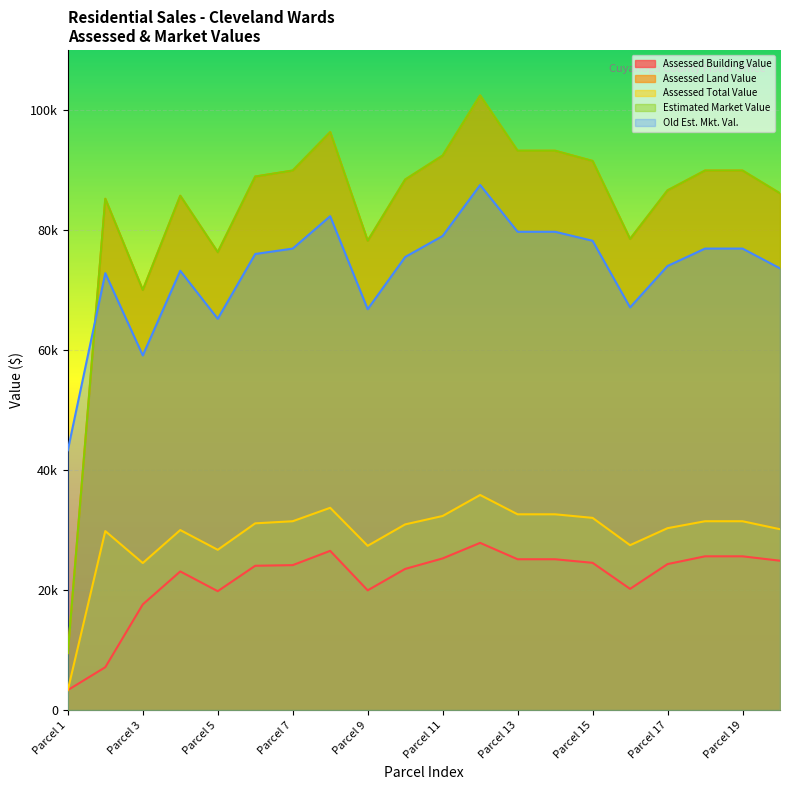

Is the value of Assessed Land Value at Parcel 16 greater than the value of Assessed Building Value at Parcel 8?

Yes